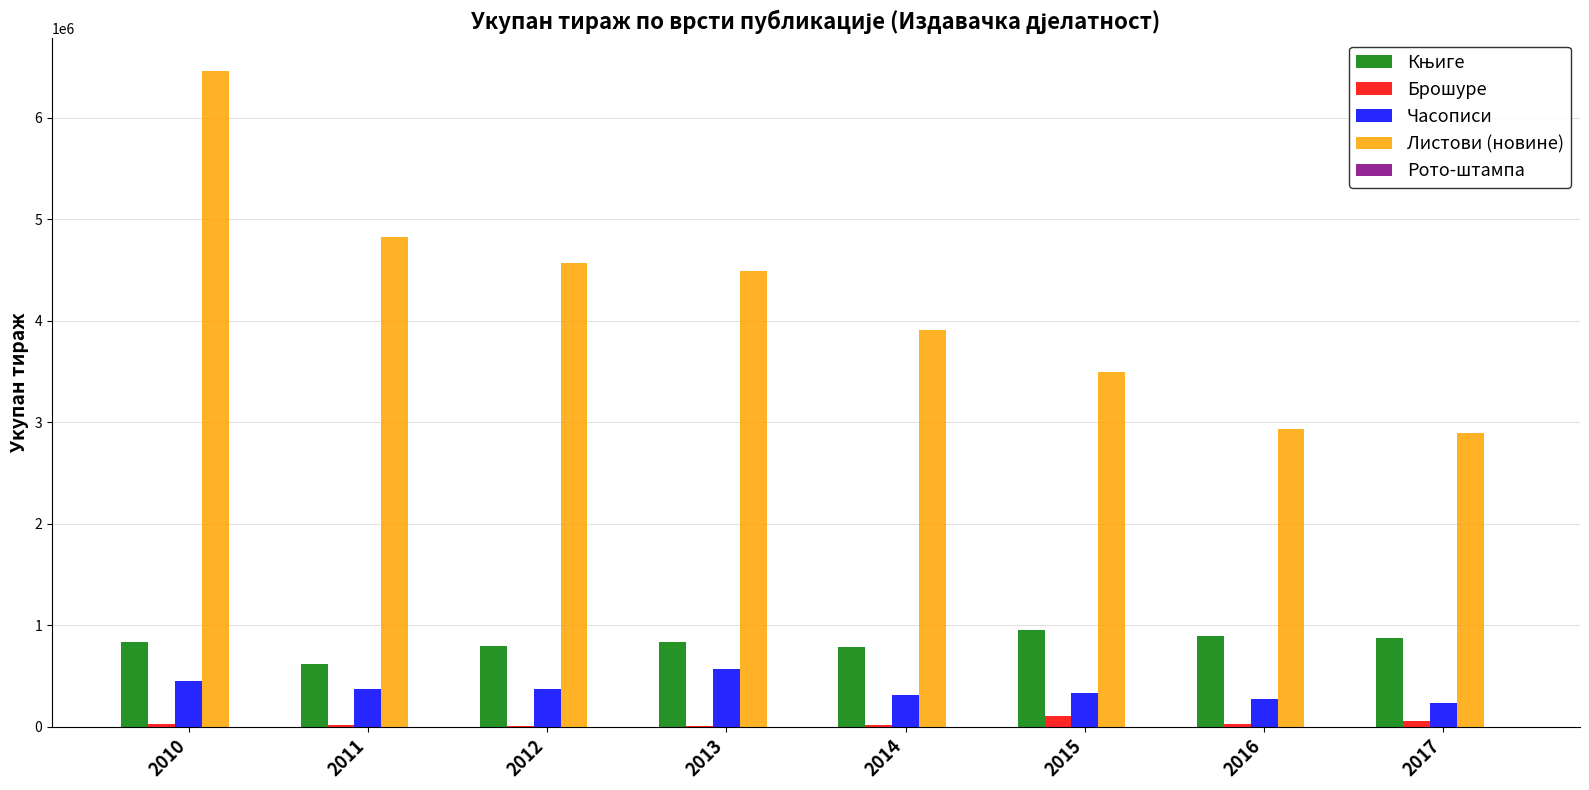

What is the sum of all Часописи values?

2912121